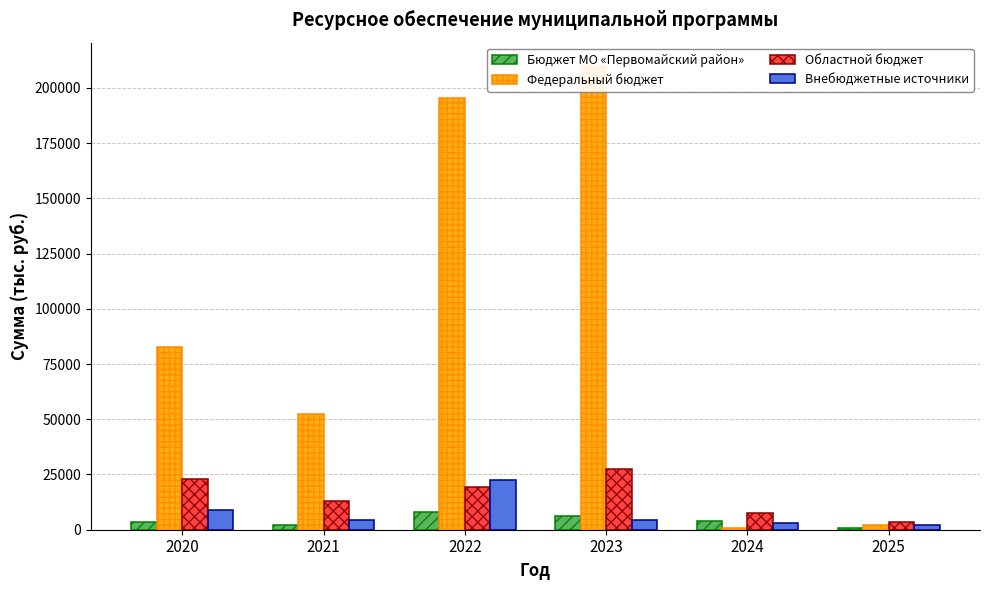

Are the bars grouped side by side (vs. stacked)?

Yes